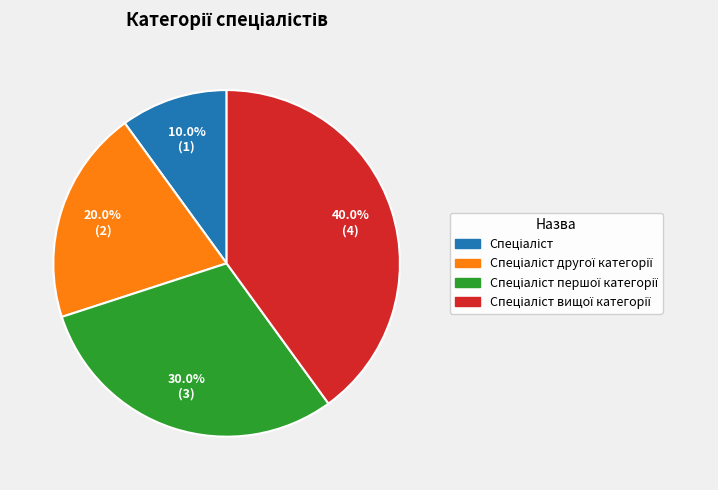

Is there a majority slice in this chart?

No